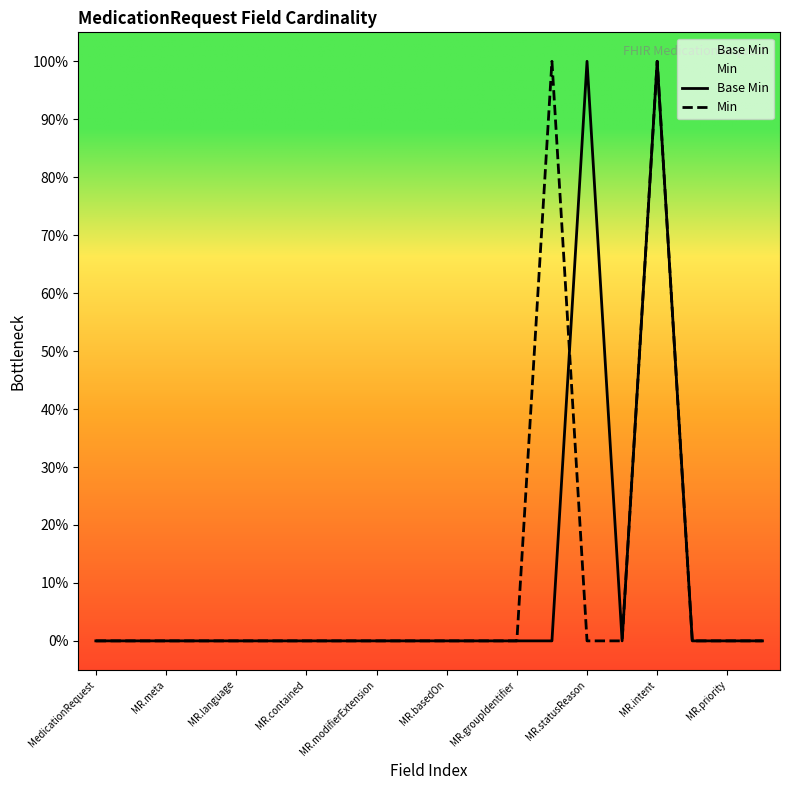

How many positive values does the Base Min series have?

2